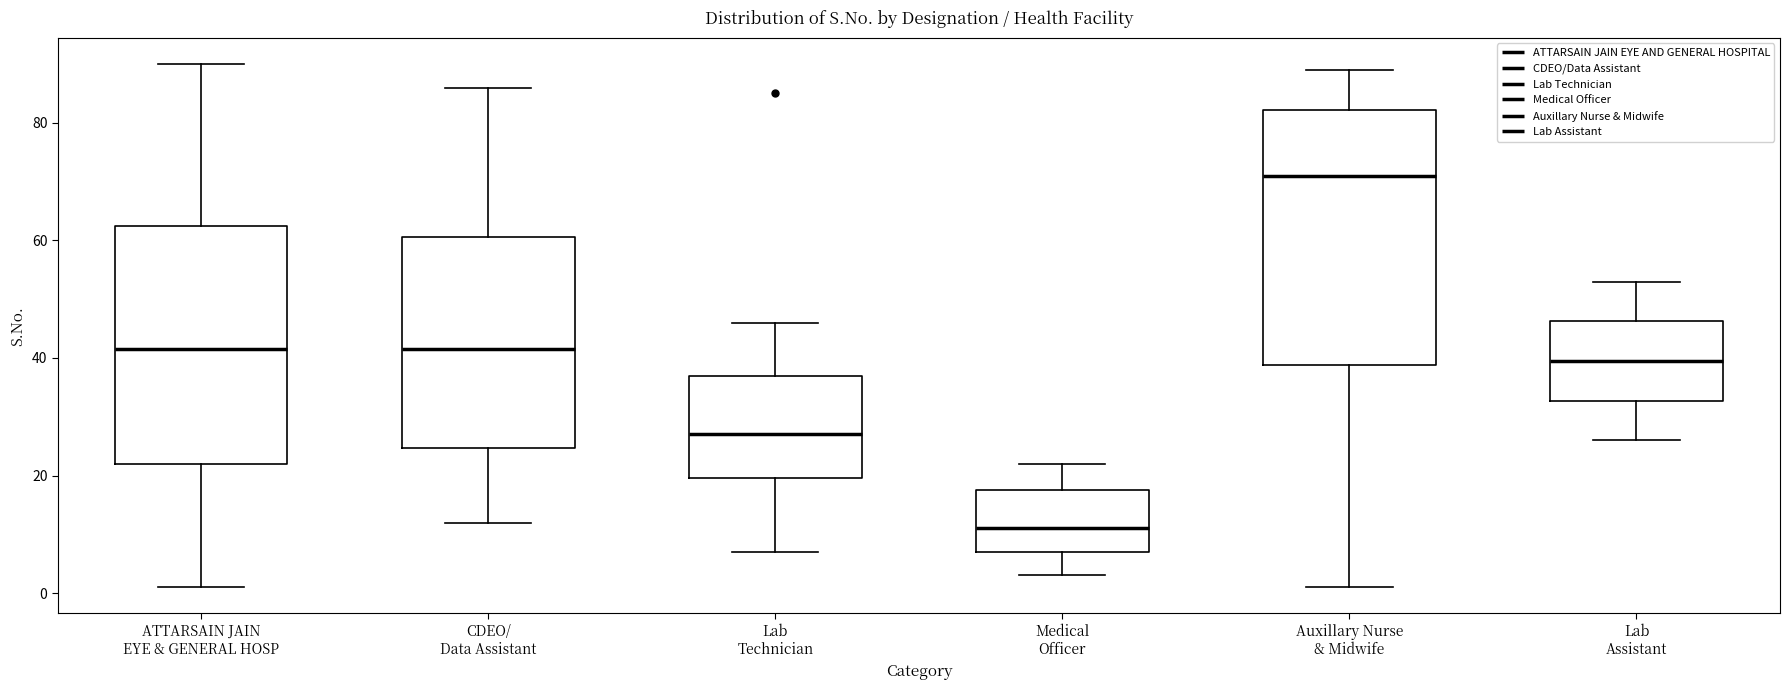

Which box's median line is the lowest?

Medical Officer